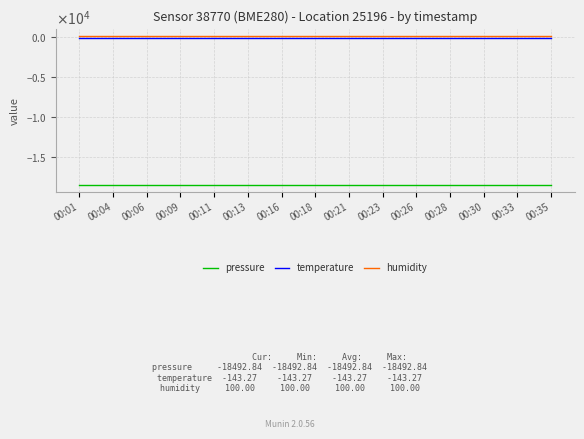

True or false: temperature has a value of -143.3 at 00:30.

True